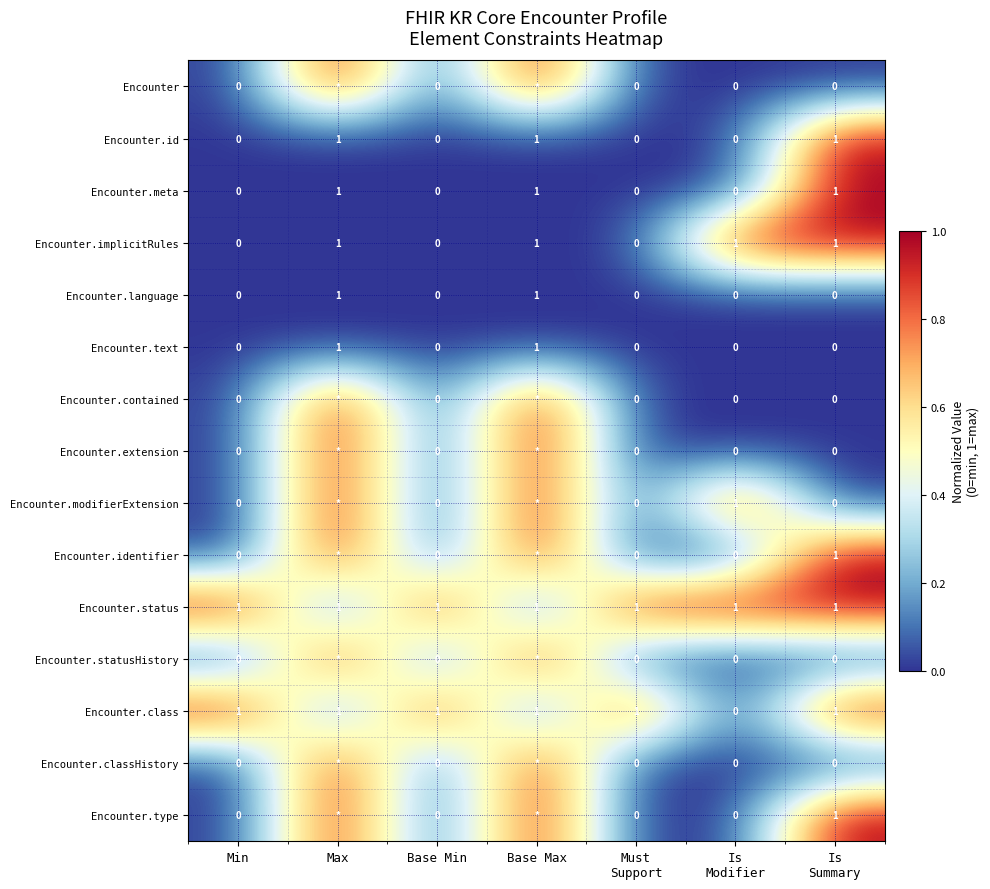

True or false: Encounter.meta has a value of -1 at Base Min.

False